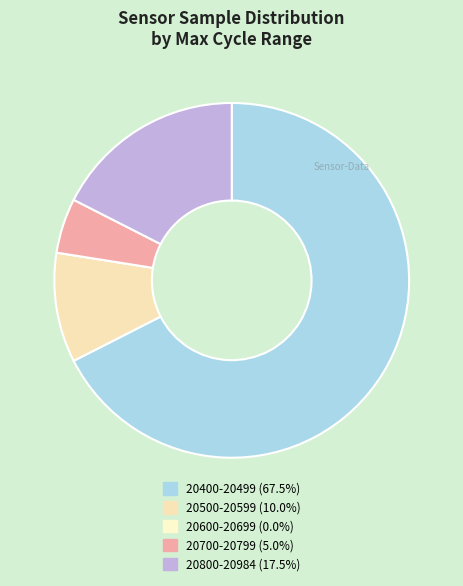

Is there a majority slice in this chart?

Yes